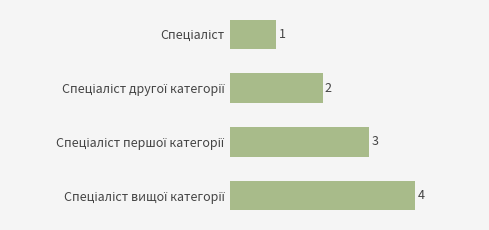

What is the sum of all values?

10